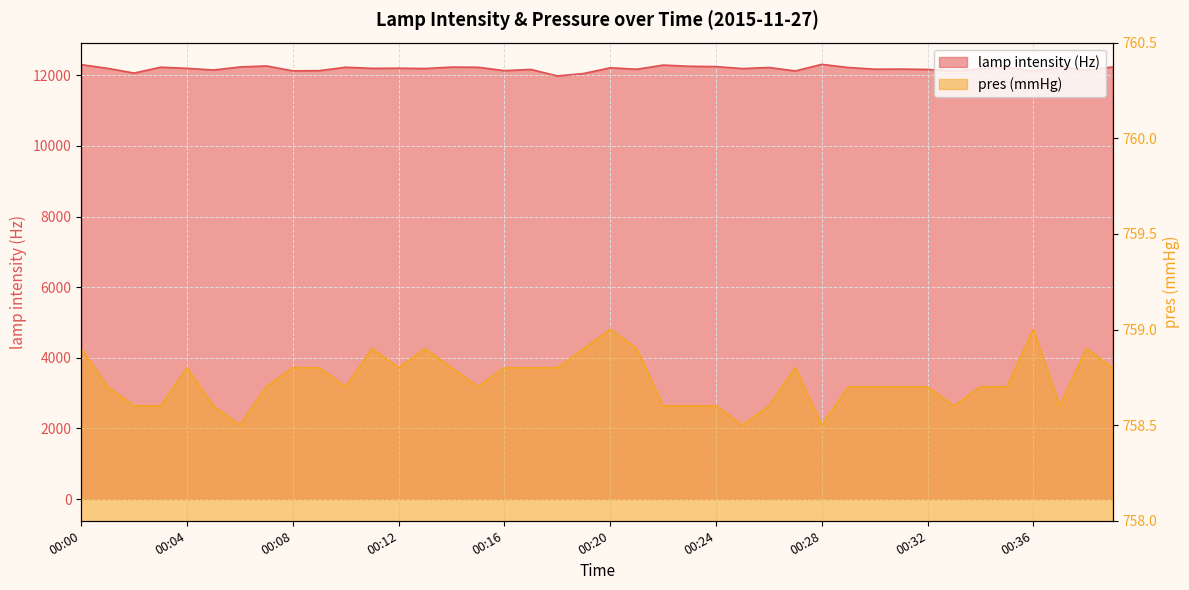

True or false: lamp intensity (Hz) and pres (mmHg) intersect in this chart.

False